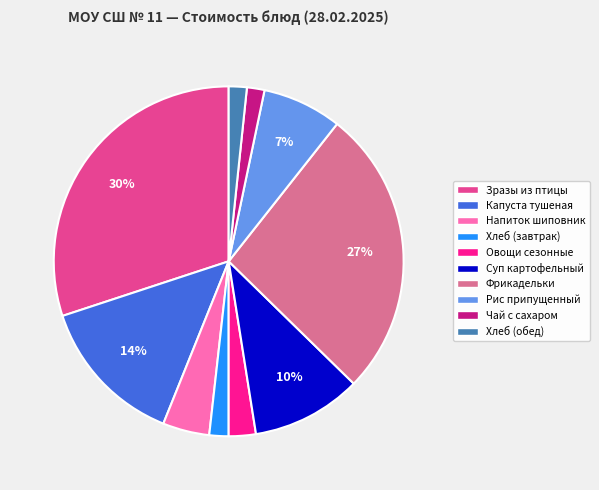

True or false: Рис припущенный accounts for 19% of the total.

False